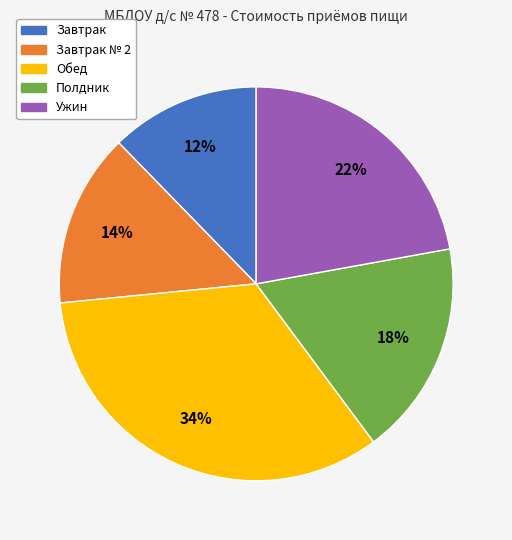

Does any single category account for the majority?

No